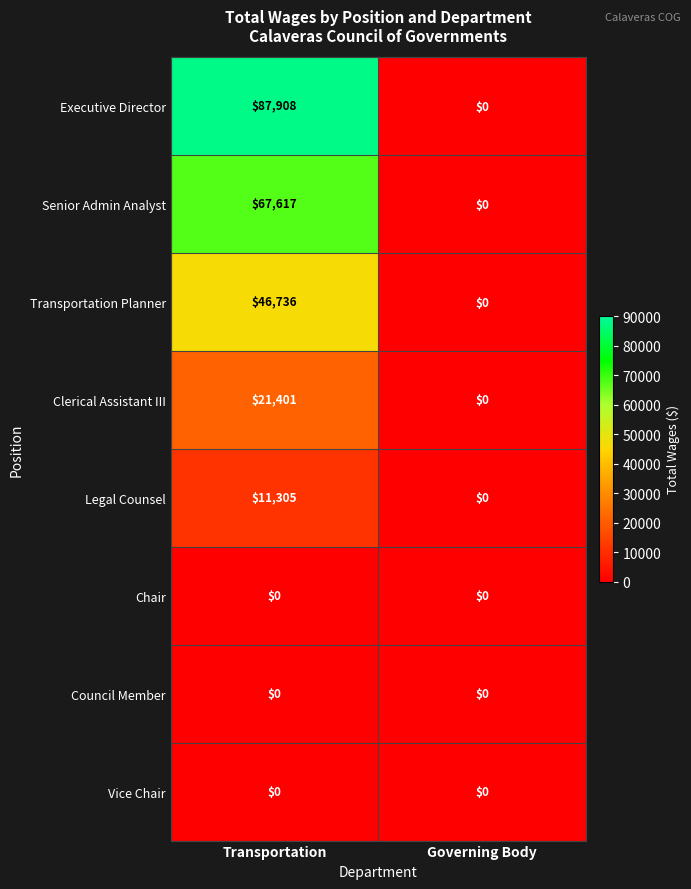

What is the greatest value displayed?

87908